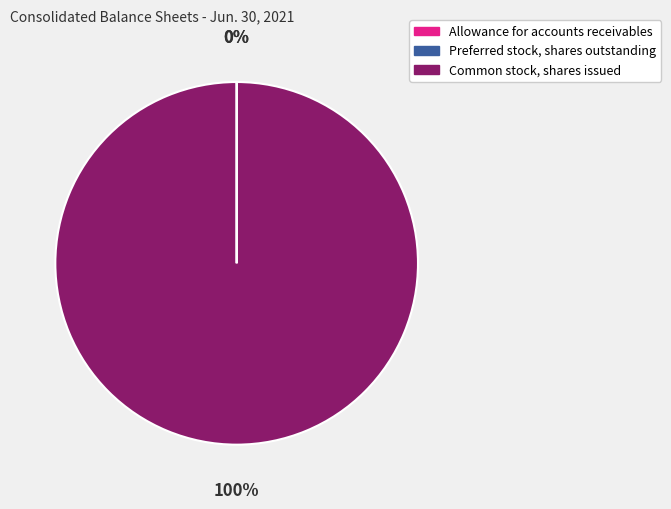

The Common stock, shares issued slice represents 100% of the pie. True or false?

True